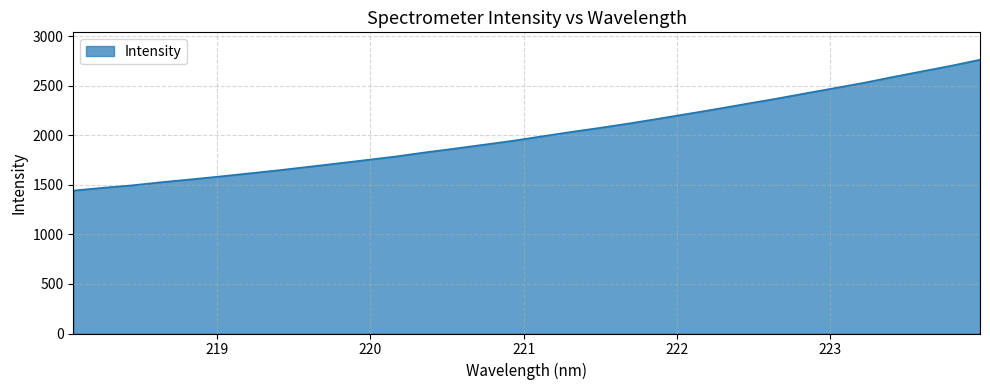

What is the average value?

2014.5